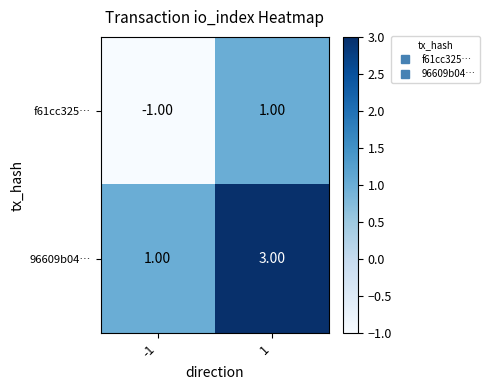

At -1, list the series in order from smallest to largest.

f61cc325…, 96609b04…